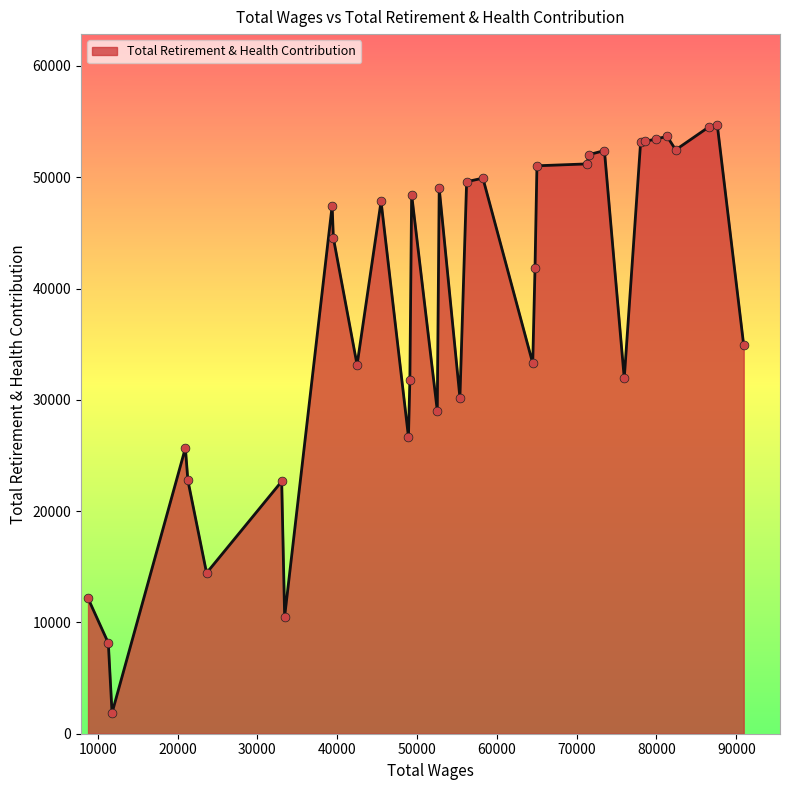

What is the smallest value displayed?

1871